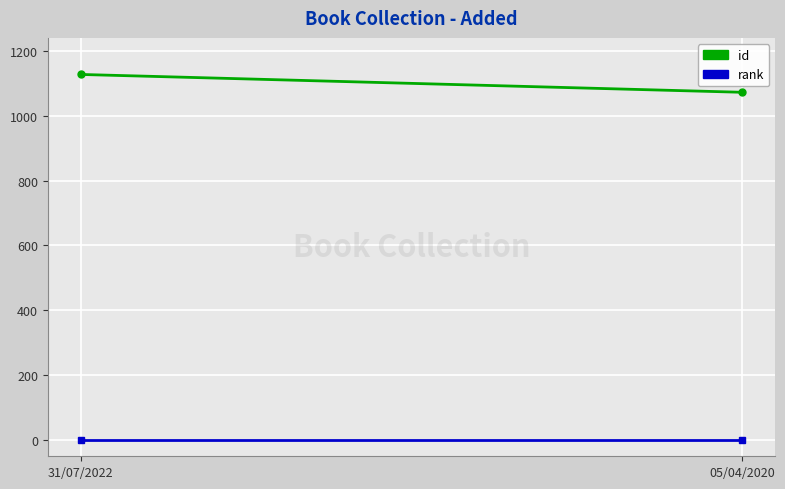

Reading right to left, what are all the values shown in this chart?

id: 1072	1127
rank: 1	1